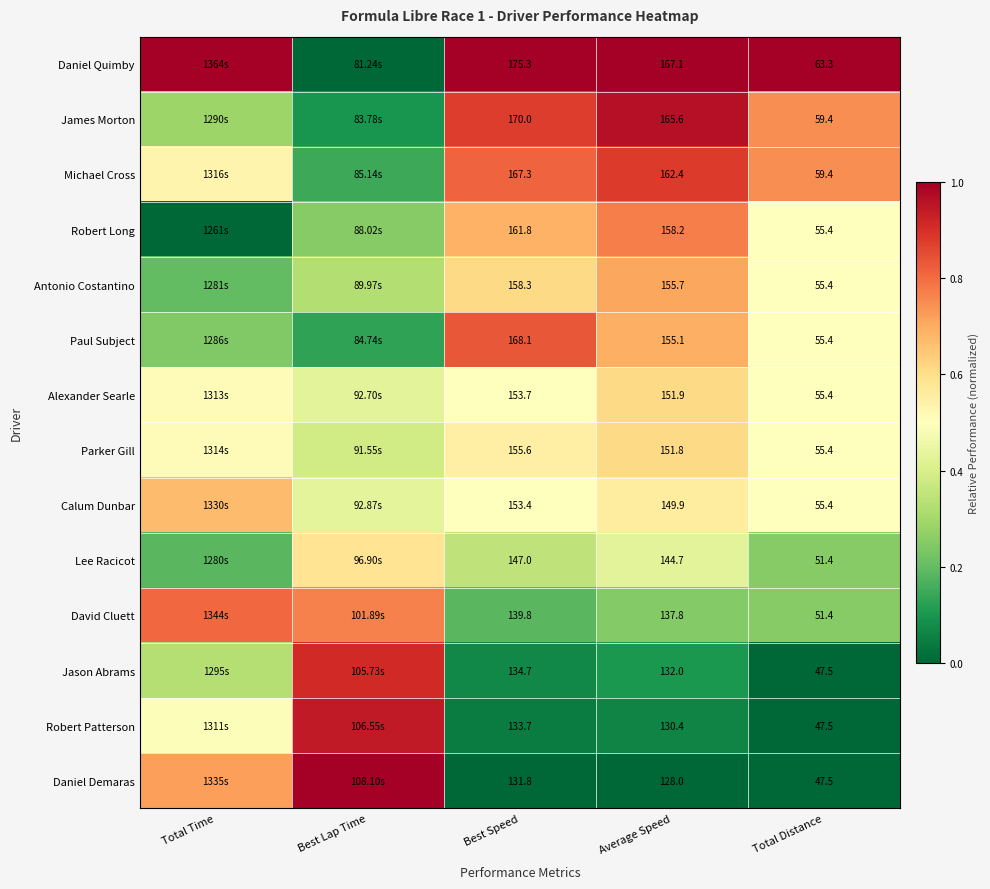

The Jason Abrams series shows 0.5 at Total Distance. True or false?

False